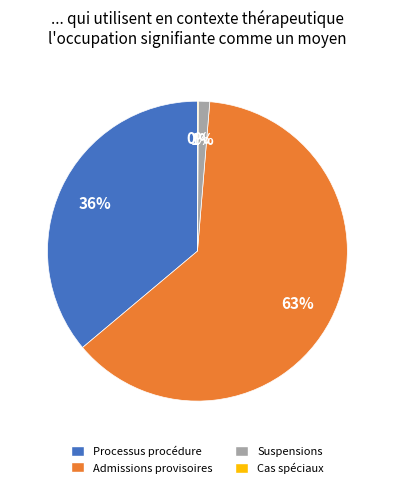

Do Suspensions and Processus procédure together represent more than half of the pie?

No